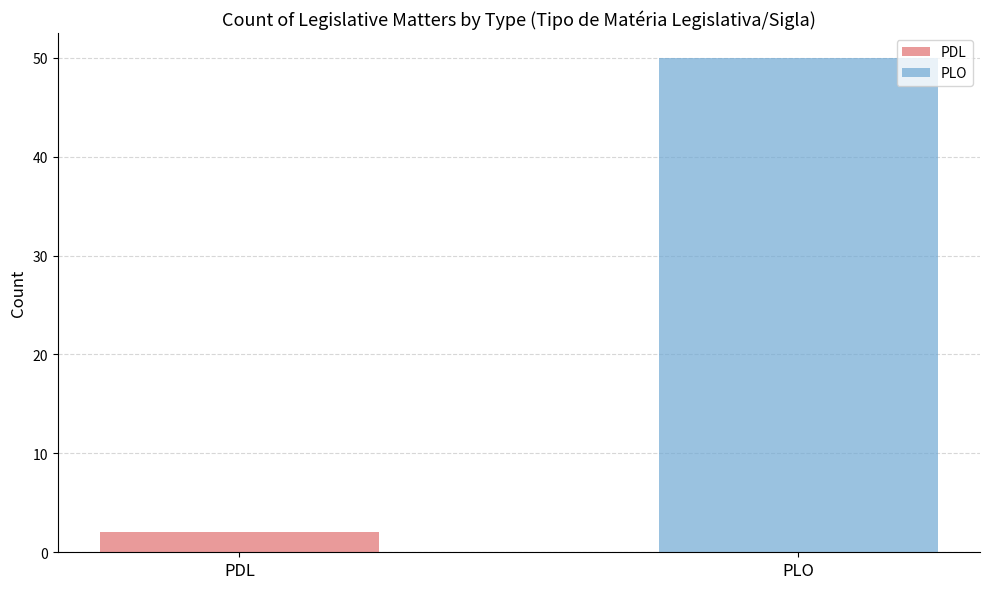

List the series in order of their overall mean, lowest first.

PDL, PLO